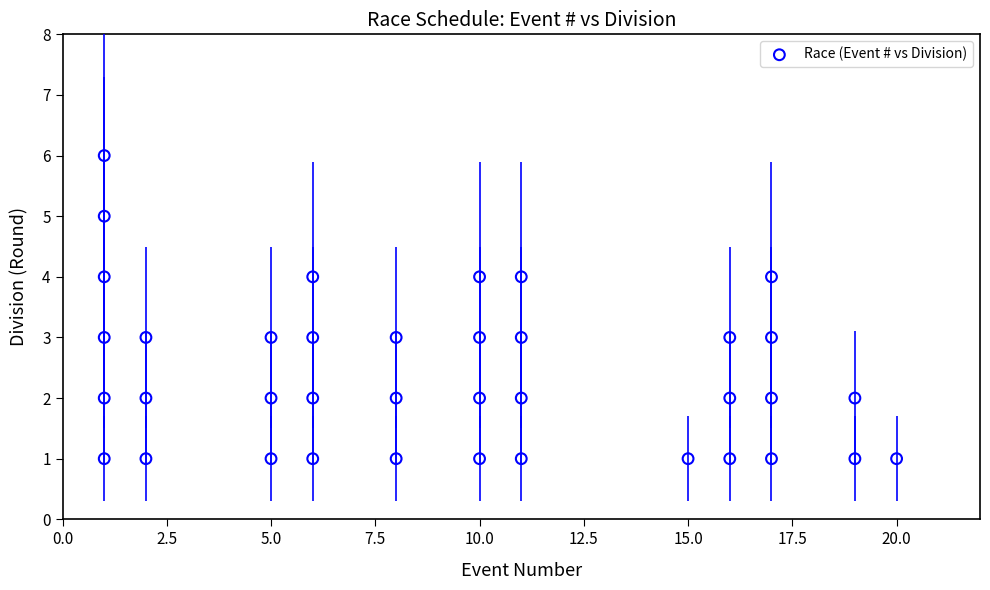

What is the range of X values (max minus min)?

19